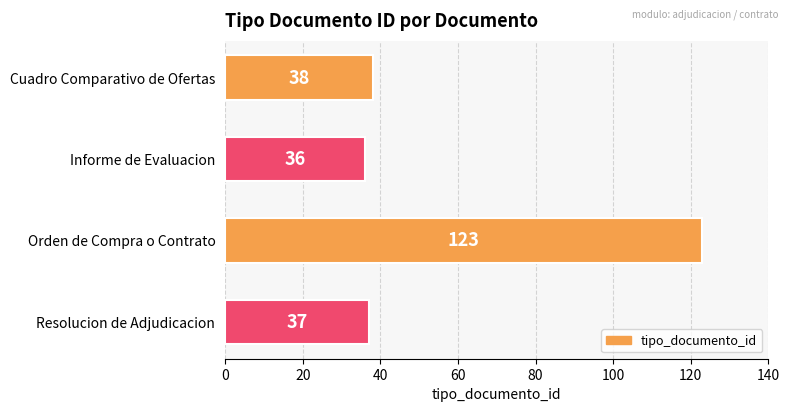

Is it true that the value at Orden de Compra o Contrato is 70?

False